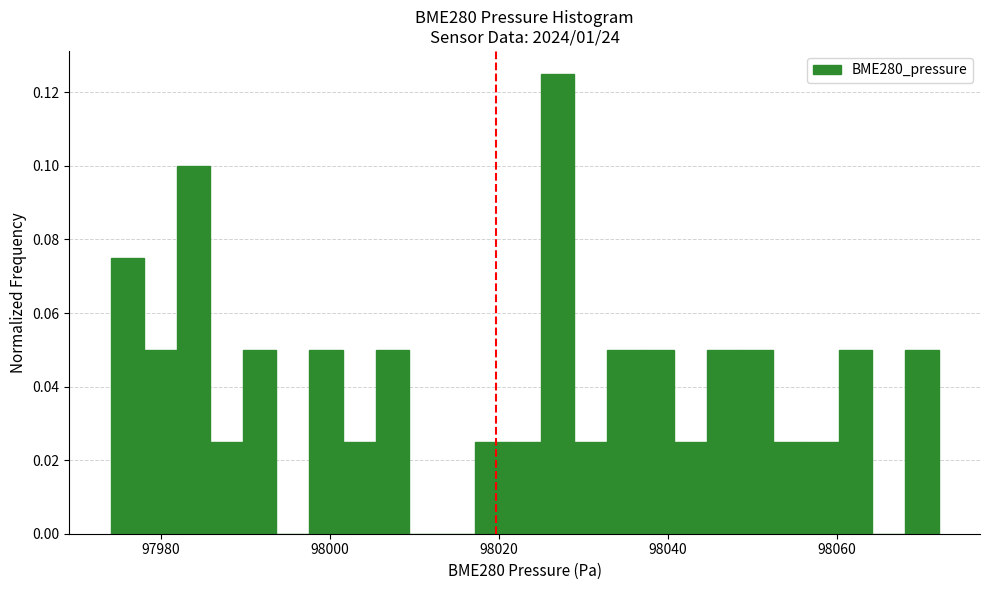

Around what value on the x-axis is the tallest bar? Give the approximate position of its centre, as read against the axis.

98026